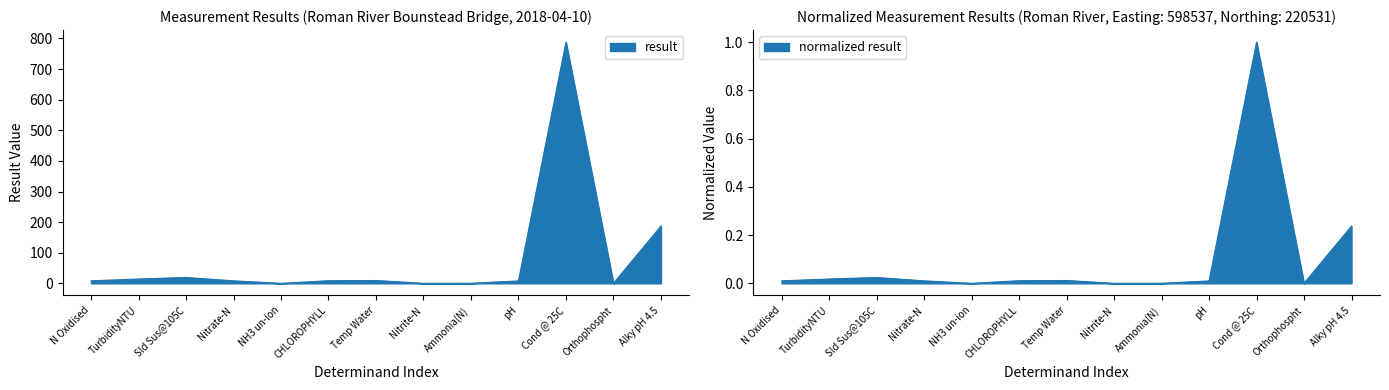

The value at N Oxidised is 2.4. True or false?

False